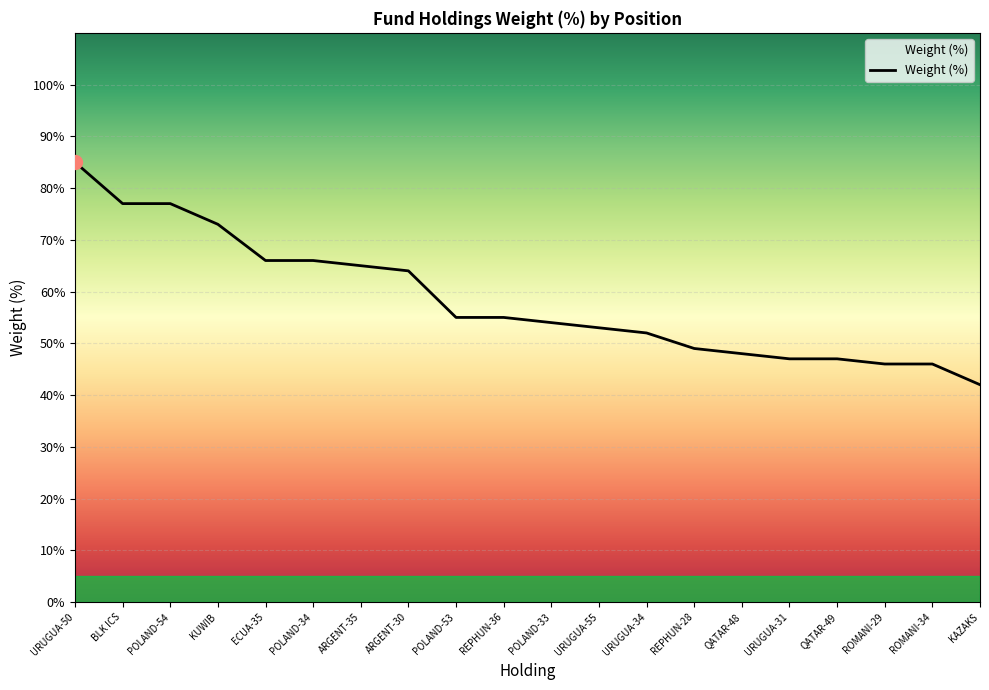

Which category has the highest value across all series?

URUGUA-50